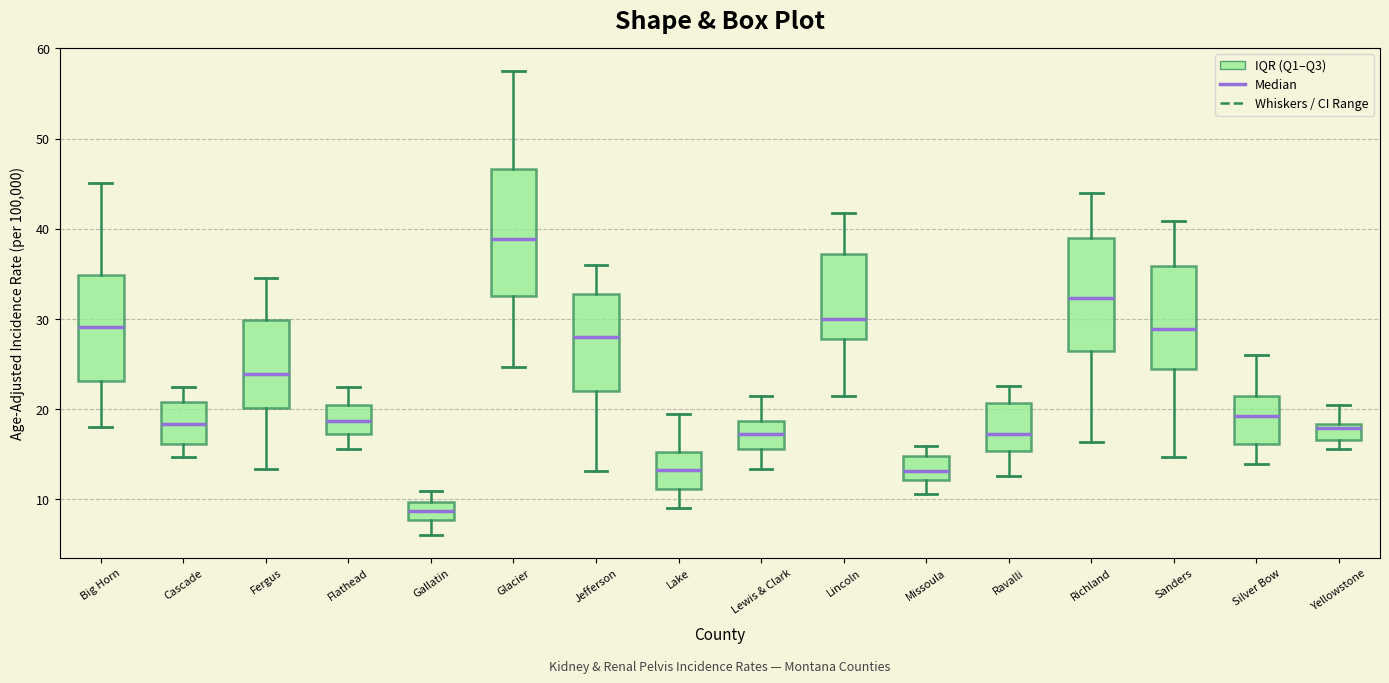

Which box has the lowest median line?

Gallatin